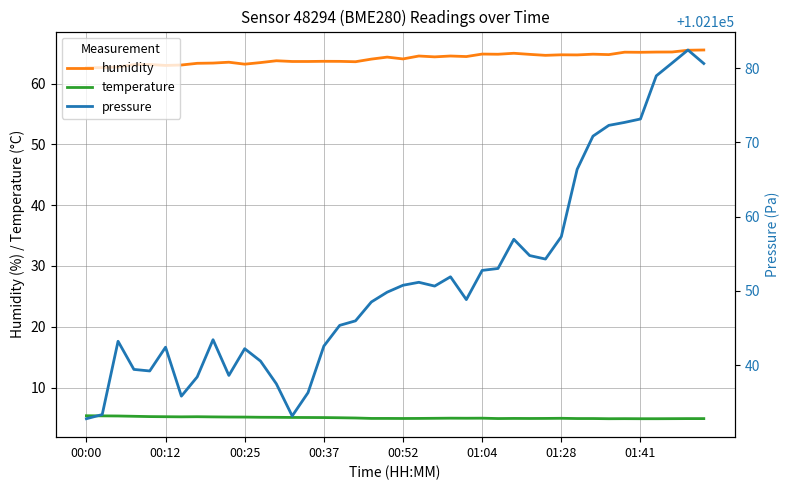

Reading left to right, transcribe all the data shown in this chart.

humidity: 62.6	62.6	62.7	63.1	63.1	63.0	63.0	63.3	63.4	63.5	63.2	63.4	63.7	63.6	63.6	63.6	63.6	63.6	64.0	64.3	64.0	64.5	64.4	64.5	64.4	64.8	64.8	65.0	64.8	64.6	64.7	64.7	64.8	64.8	65.2	65.1	65.2	65.2	65.5	65.5
temperature: 5.4	5.4	5.3	5.3	5.2	5.2	5.2	5.2	5.2	5.2	5.2	5.1	5.1	5.1	5.1	5.1	5.0	5.0	4.9	4.9	4.9	4.9	5.0	5.0	5.0	5.0	4.9	4.9	4.9	4.9	5.0	4.9	4.9	4.9	4.9	4.9	4.9	4.9	4.9	4.9
pressure: 102132.8	102133.4	102143.2	102139.4	102139.2	102142.4	102135.8	102138.4	102143.4	102138.6	102142.2	102140.6	102137.5	102133.2	102136.3	102142.6	102145.4	102146.0	102148.5	102149.8	102150.8	102151.2	102150.7	102151.9	102148.8	102152.8	102153.0	102157.0	102154.8	102154.3	102157.3	102166.4	102170.9	102172.3	102172.7	102173.2	102179.0	102180.7	102182.4	102180.6